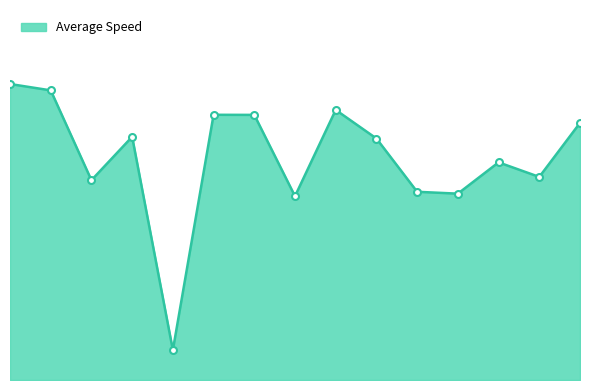

Does the chart have visible grid lines?

No